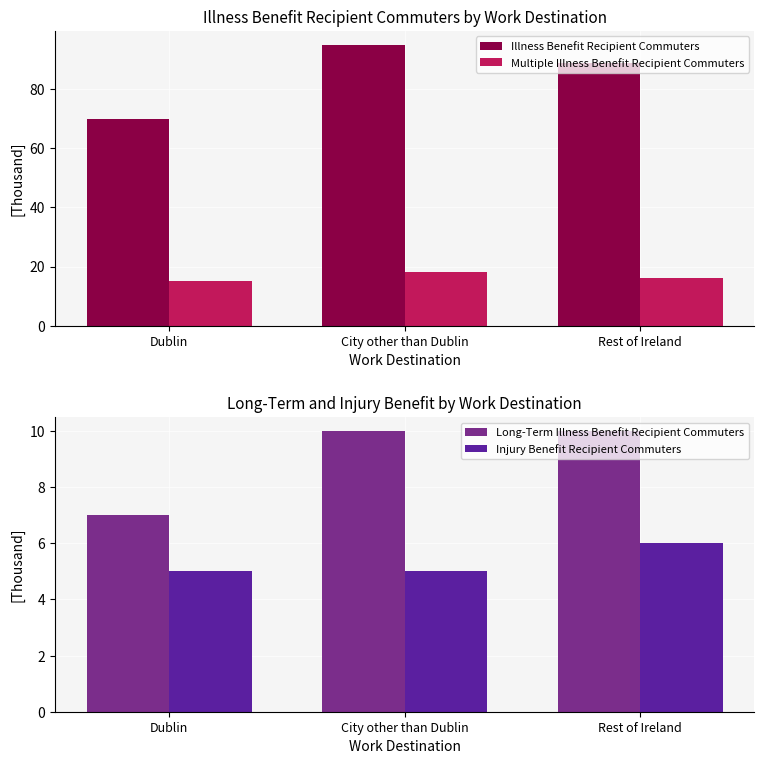

At which label does Illness Benefit Recipient Commuters reach its peak?

City other than Dublin